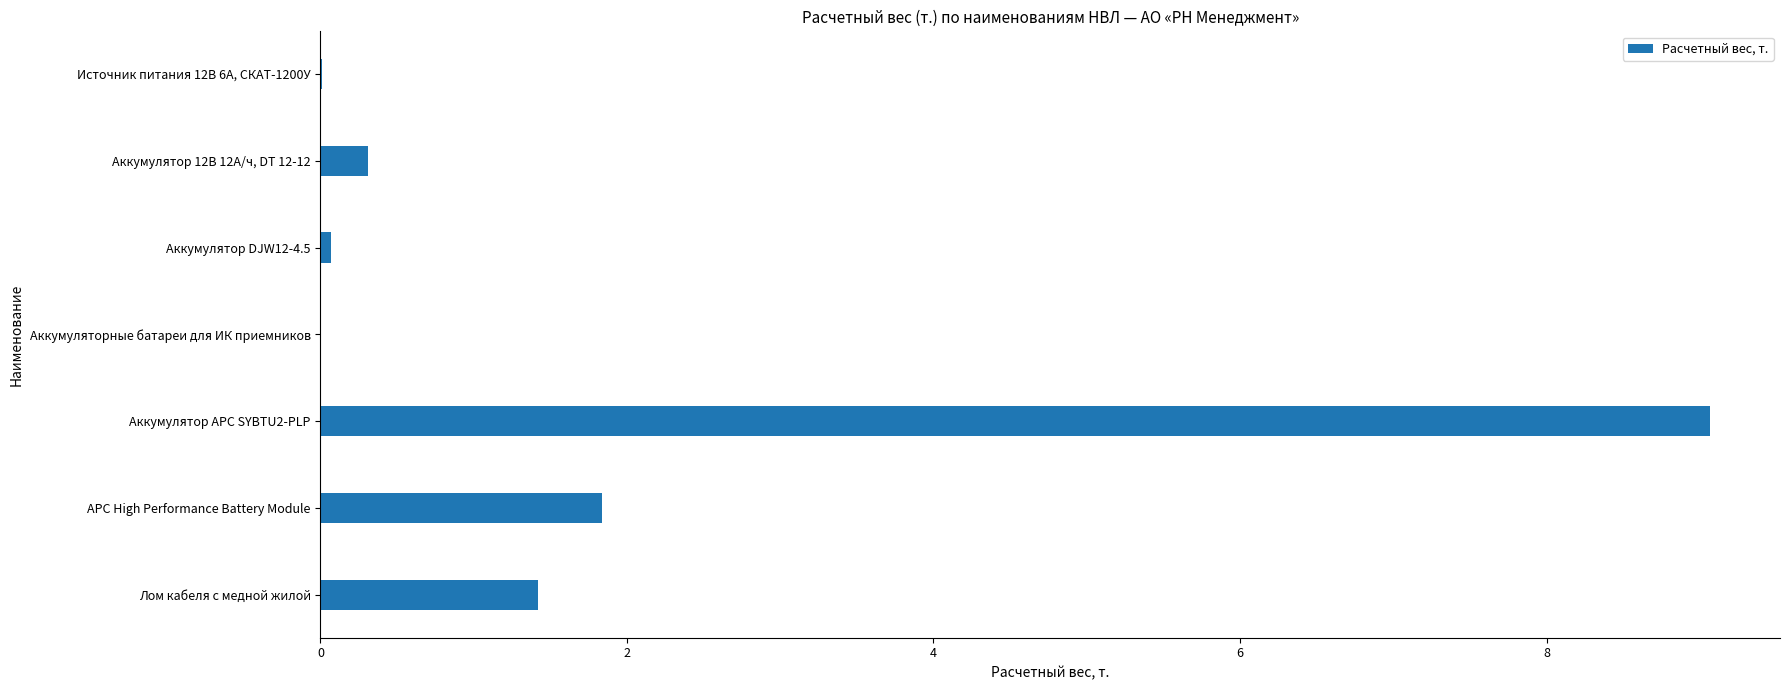

The chart shows a value of 0.6 at APC High Performance Battery Module. True or false?

False